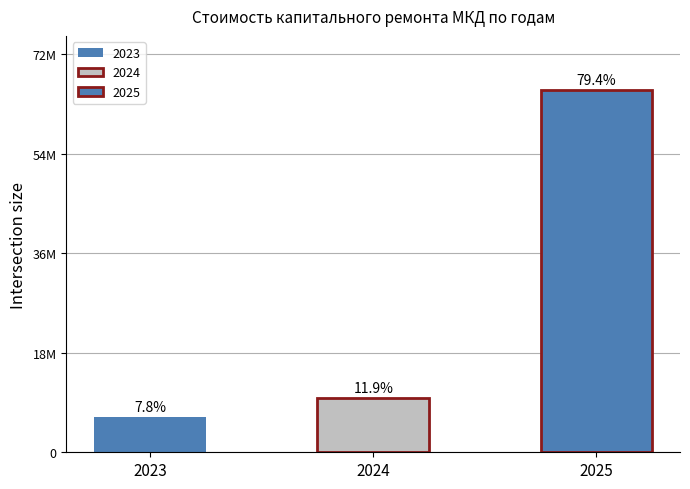

At which label does the data first exceed 9891348?

2024